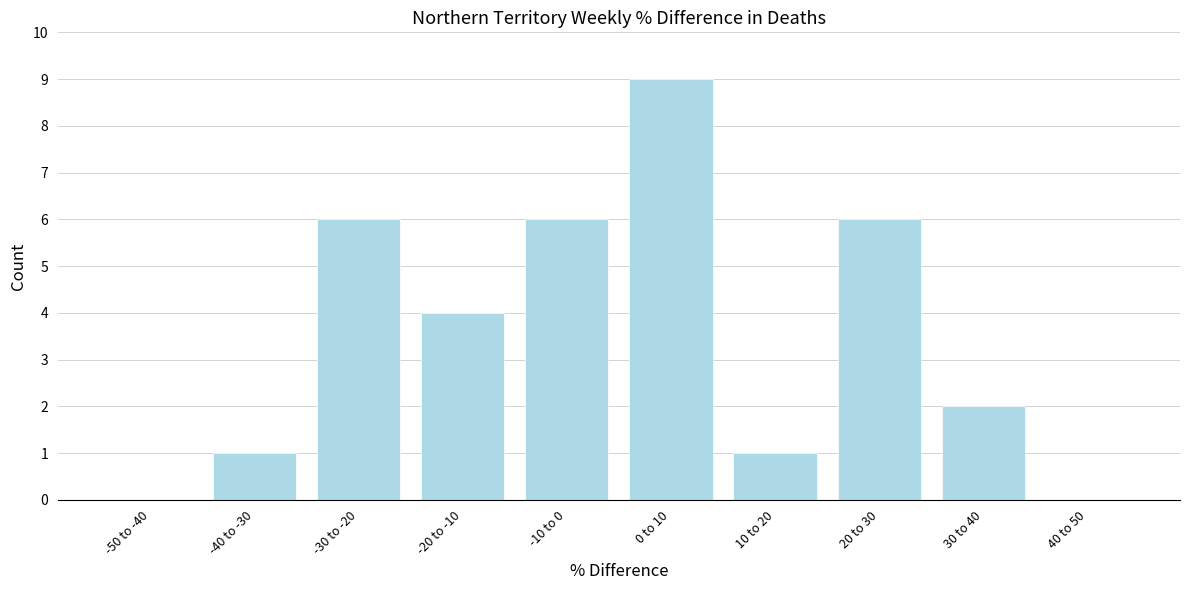

Reading right to left, extract all data points from this chart.

40 to 50=0	30 to 40=2	20 to 30=6	10 to 20=1	0 to 10=9	-10 to 0=6	-20 to -10=4	-30 to -20=6	-40 to -30=1	-50 to -40=0